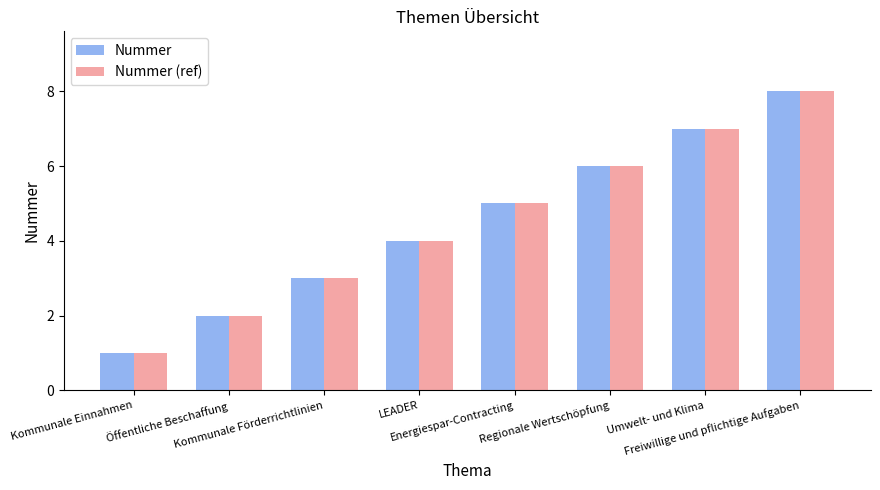

What is the difference between the maximum and minimum values in the Nummer series?

7